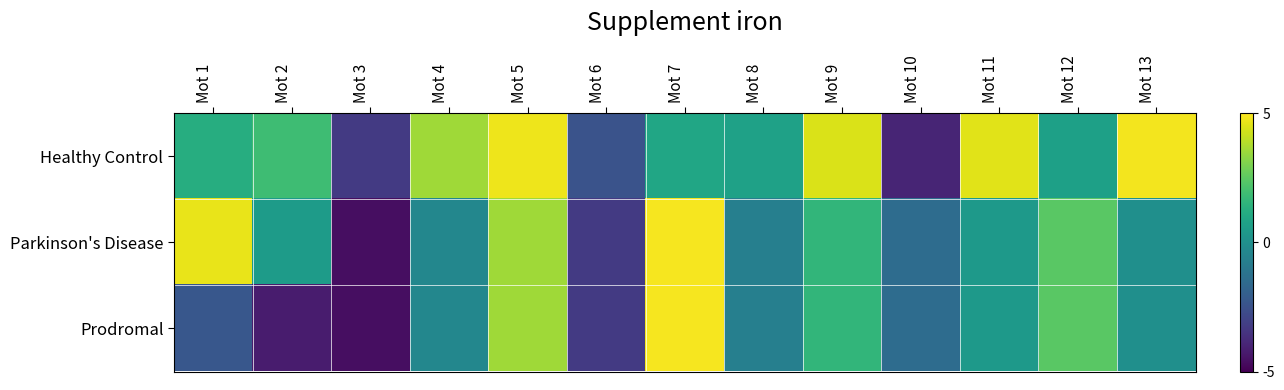

Which category has the highest value across all series?

Mot 7